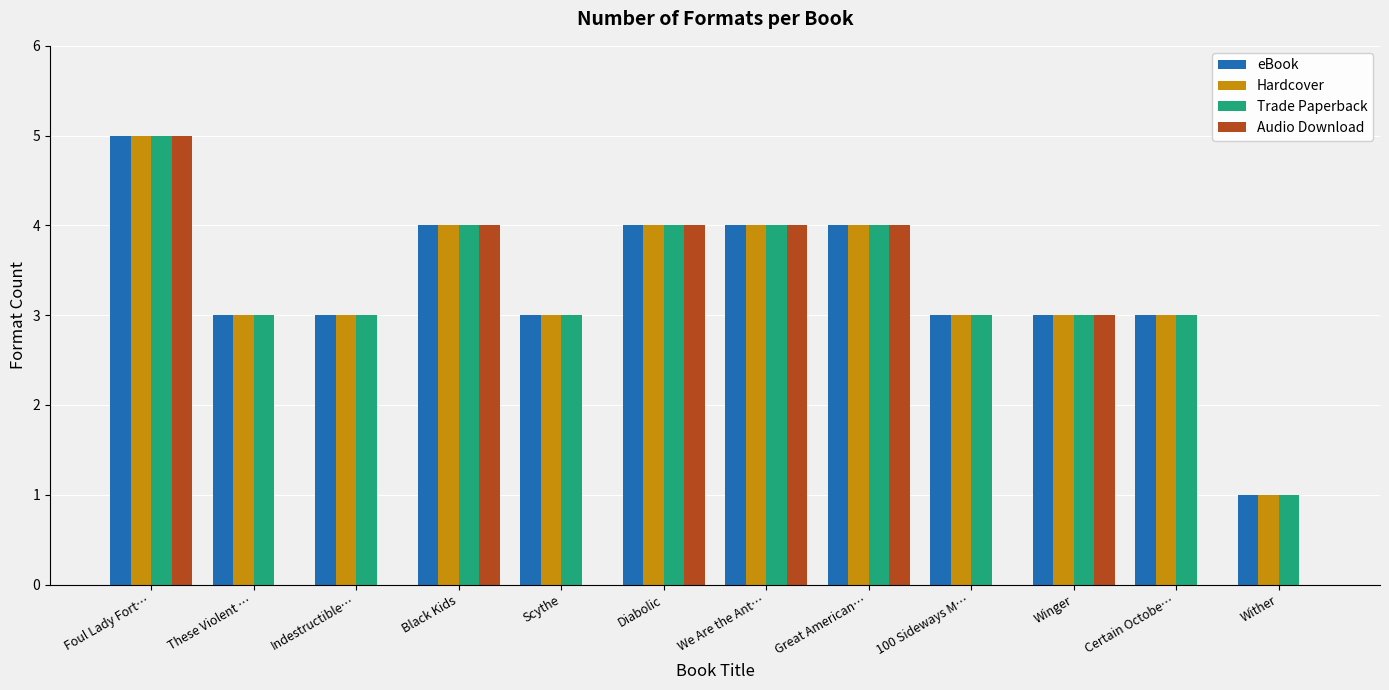

The value of eBook at Great American… is 4. True or false?

True